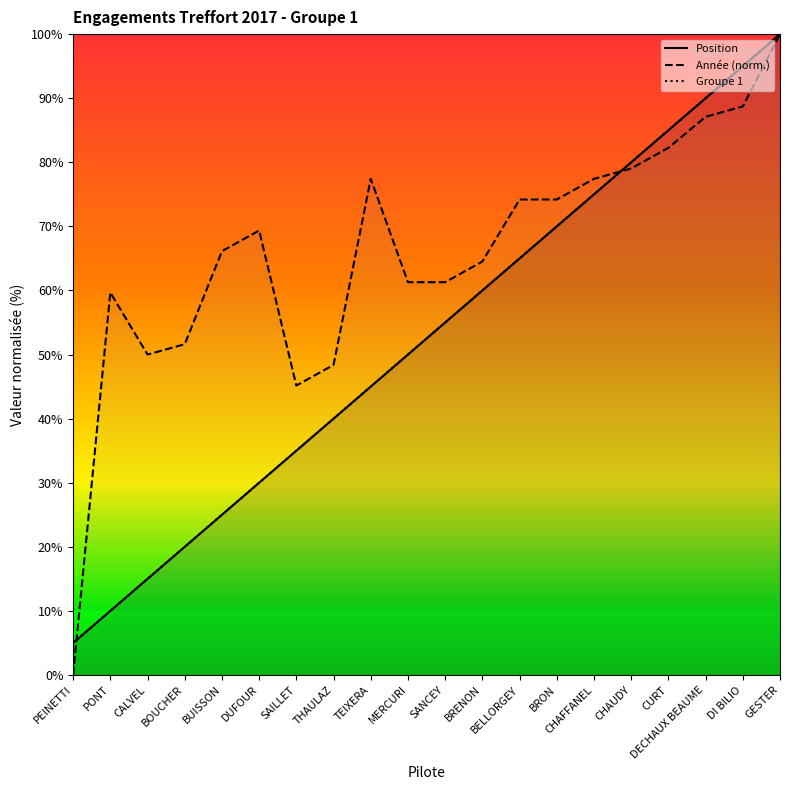

What is the value of the Groupe 1 point at the 1st from the left?

5.0